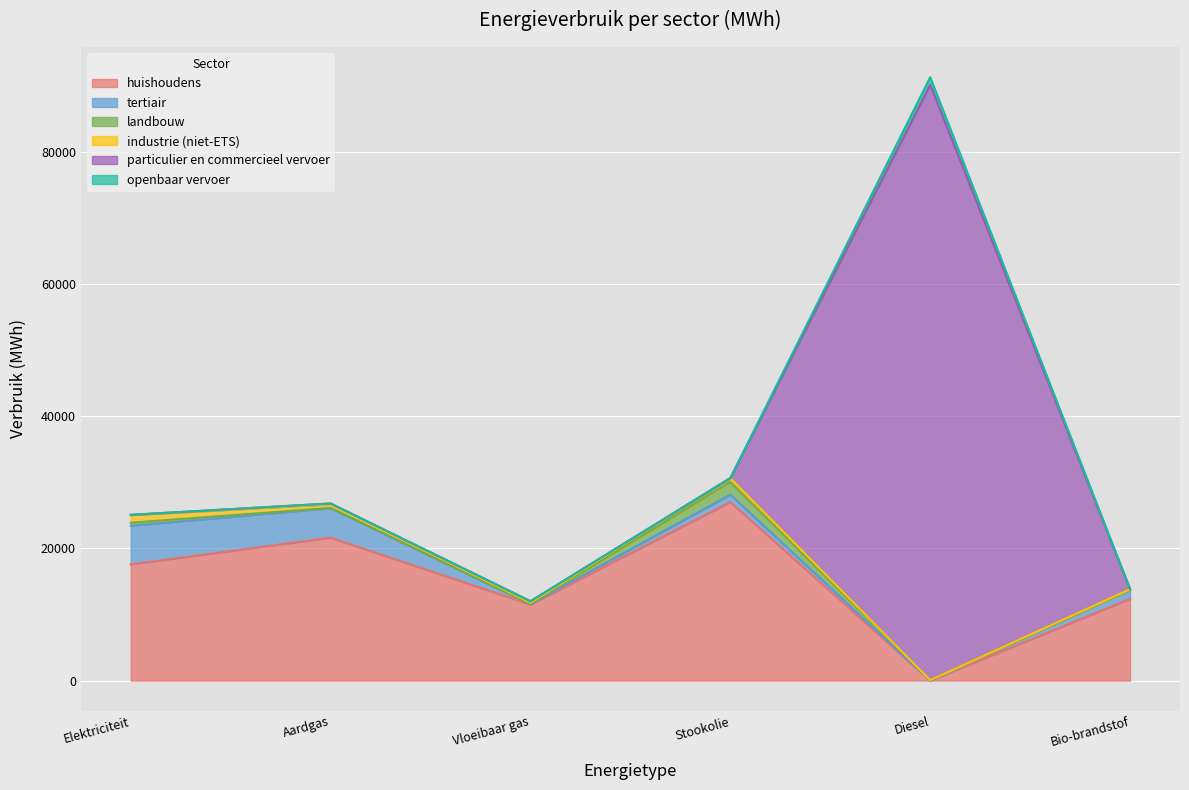

What position from the right is Stookolie?

3